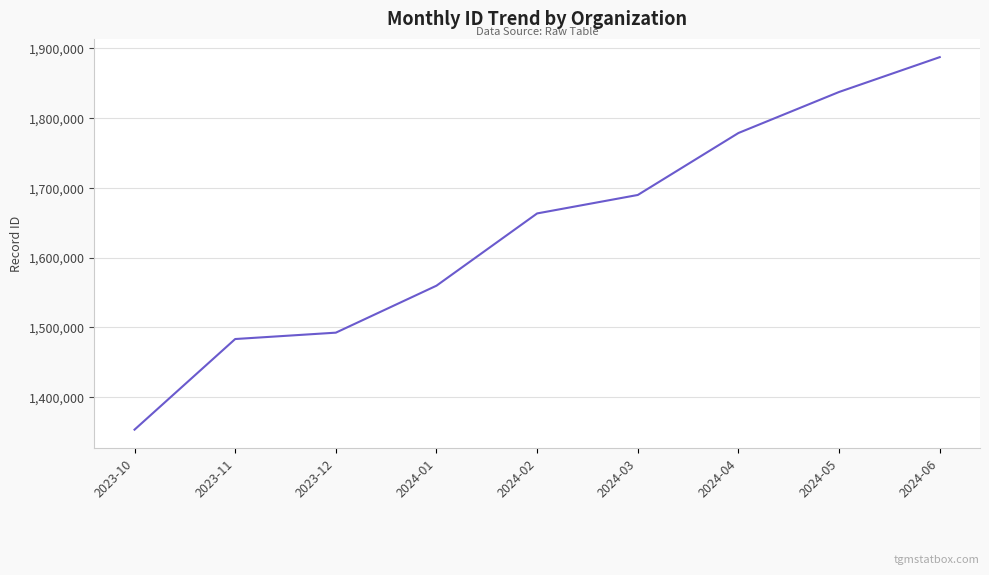

Reading right to left, what are all the values shown in this chart?

2024-06=1887403	2024-05=1837464	2024-04=1778629	2024-03=1689773	2024-02=1663314	2024-01=1559709	2023-12=1492346	2023-11=1483218	2023-10=1353285